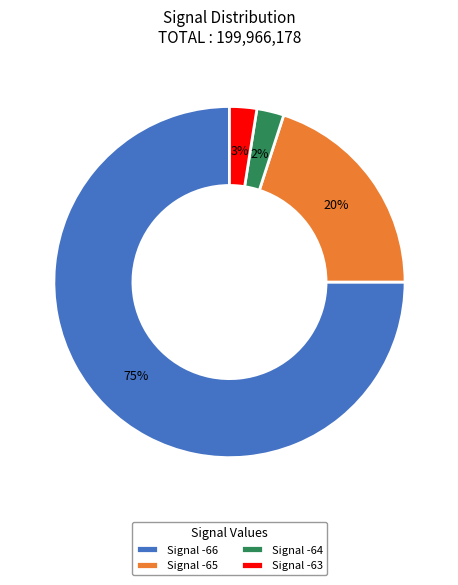

Is it true that Signal -65 is 10% of the pie?

False